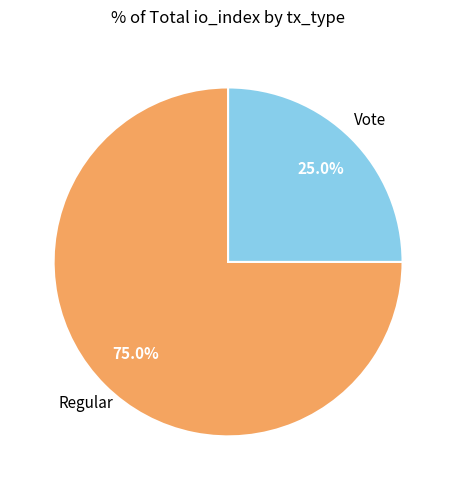

How many slices are in this pie chart?

2